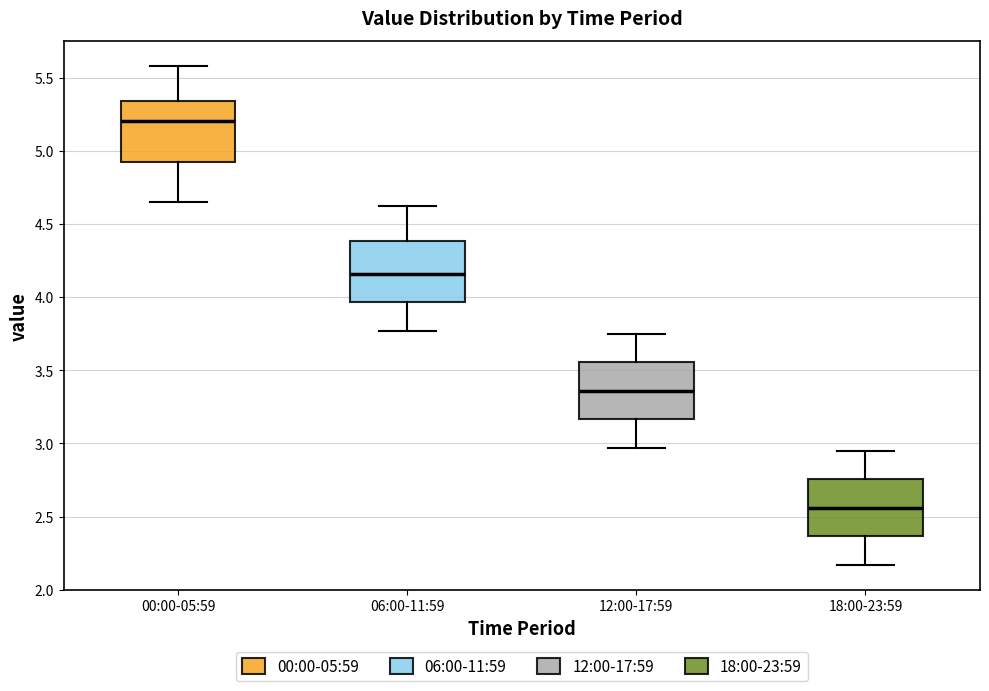

Where does the lower whisker of the box for 12:00-17:59 end on the y-axis? The values are not printed on the chart, so give them approximately, as read against the axis.

2.95